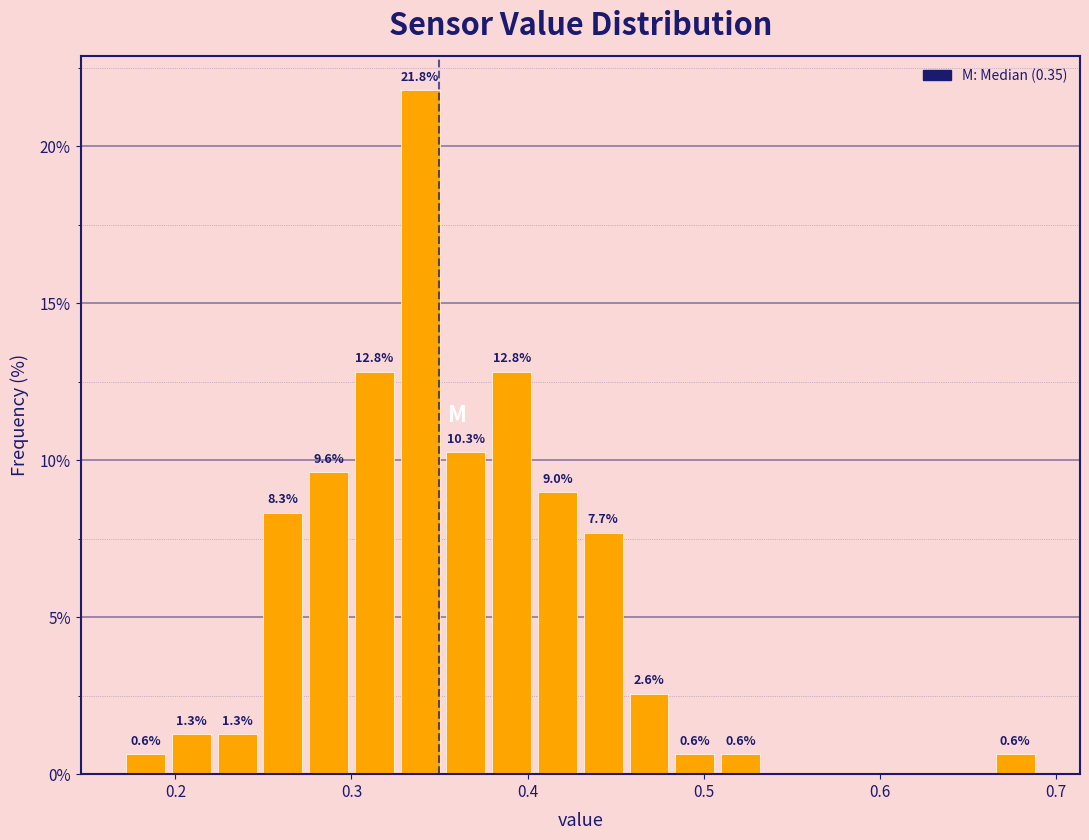

Around what value on the x-axis is the tallest bar? Give the approximate position of its centre, as read against the axis.

0.34